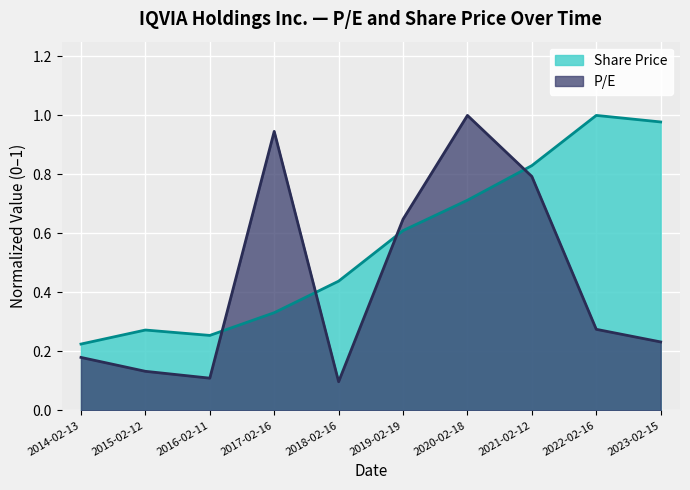

How many times do Share Price and P/E cross each other?

4